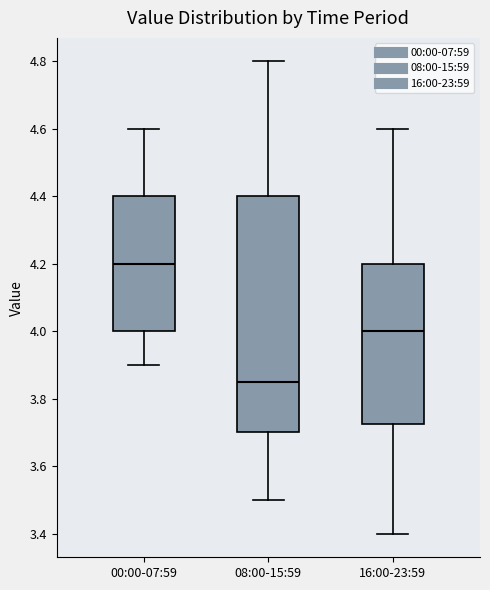

Reading left to right, transcribe this box plot: for each box, give where its median line is, the range the box spans, and where its two whiskers end, as read against the y-axis. The values are not printed on the chart, so give them approximately, as read against the axis.

00:00-07:59: median 4.20, box 4.00 to 4.40, whiskers 3.90 to 4.60
08:00-15:59: median 3.86, box 3.70 to 4.40, whiskers 3.50 to 4.80
16:00-23:59: median 4.00, box 3.72 to 4.20, whiskers 3.40 to 4.60